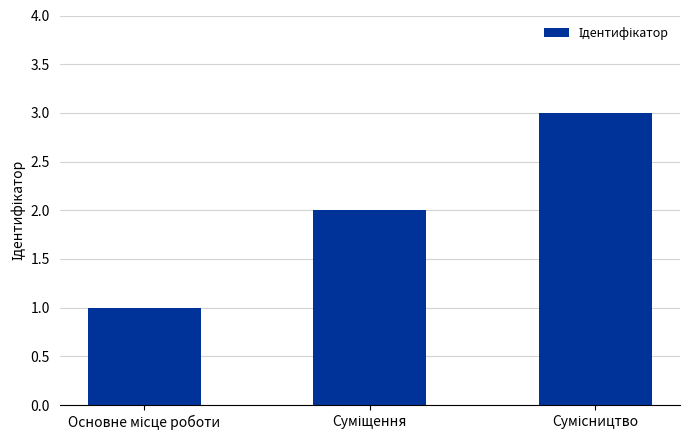

How many data points are less than 2?

1